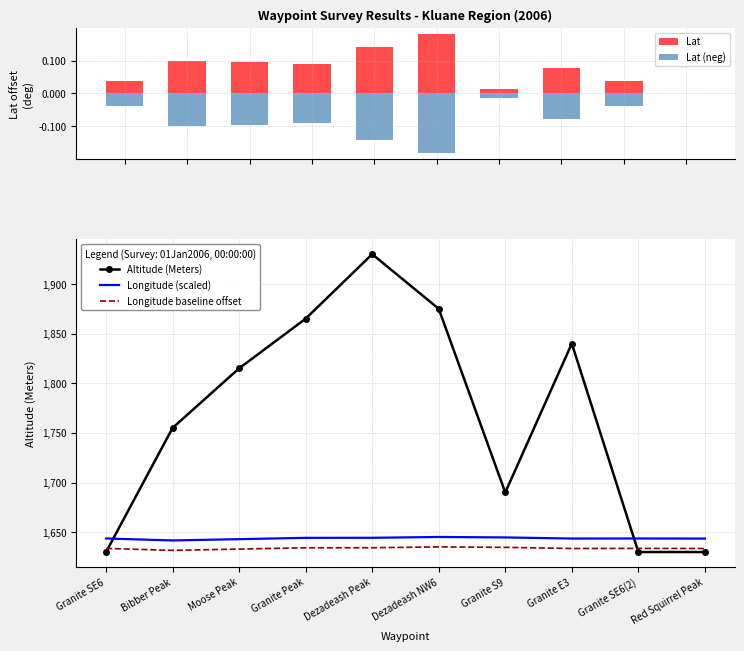

List the series in order of their peak value, lowest first.

Lat (neg), Lat, Longitude baseline offset, Longitude (scaled), Altitude (Meters)